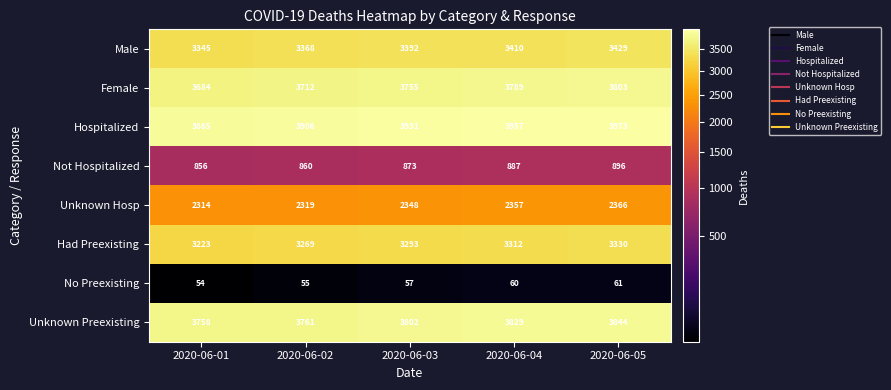

Rank the series at 2020-06-04 from lowest to highest value.

No Preexisting, Not Hospitalized, Unknown Hosp, Had Preexisting, Male, Female, Unknown Preexisting, Hospitalized